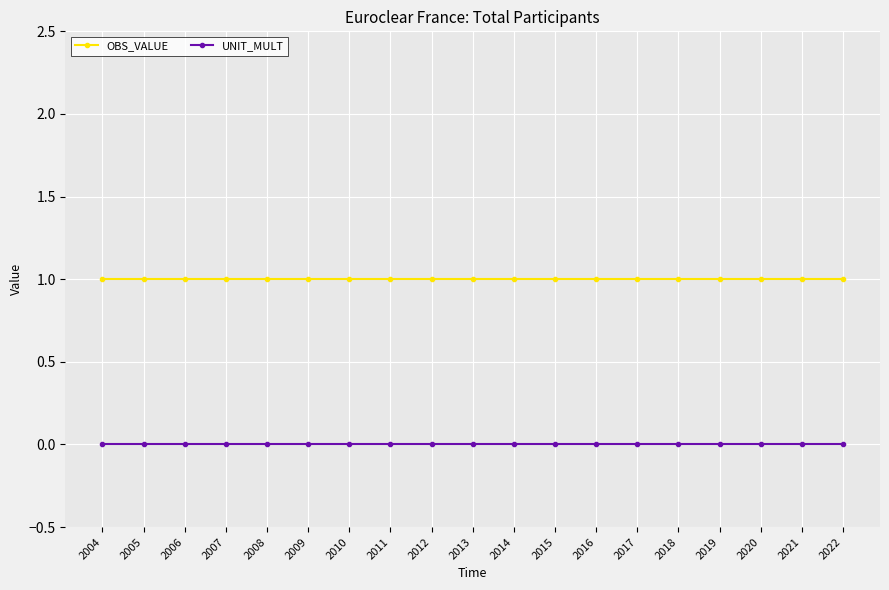

Rank the series by their maximum value, from lowest to highest.

UNIT_MULT, OBS_VALUE